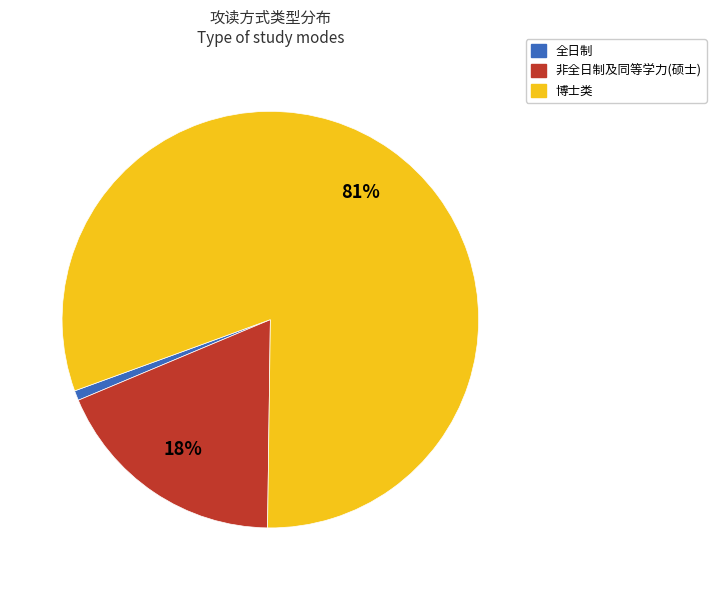

Combined, do 博士类 and 非全日制及同等学力(硕士) account for over 50%?

Yes